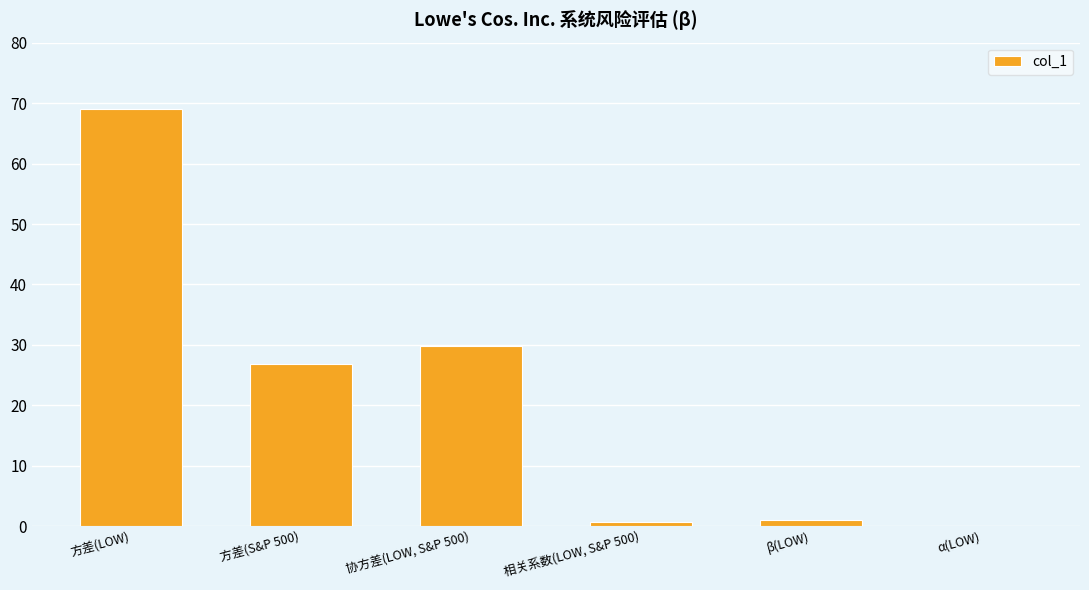

At which label does the data first exceed 26?

方差(LOW)